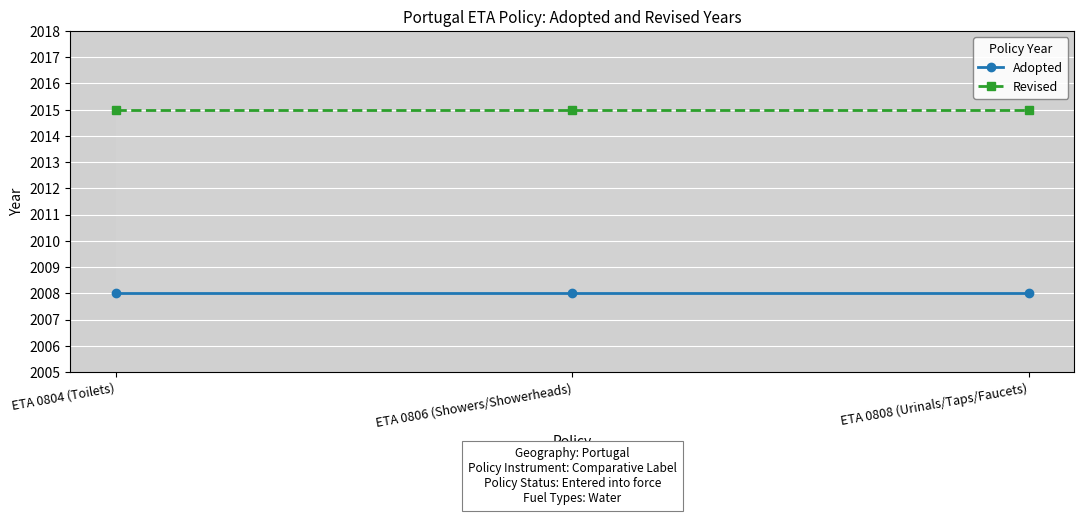

What is the total value across all series at ETA 0804 (Toilets)?

4023